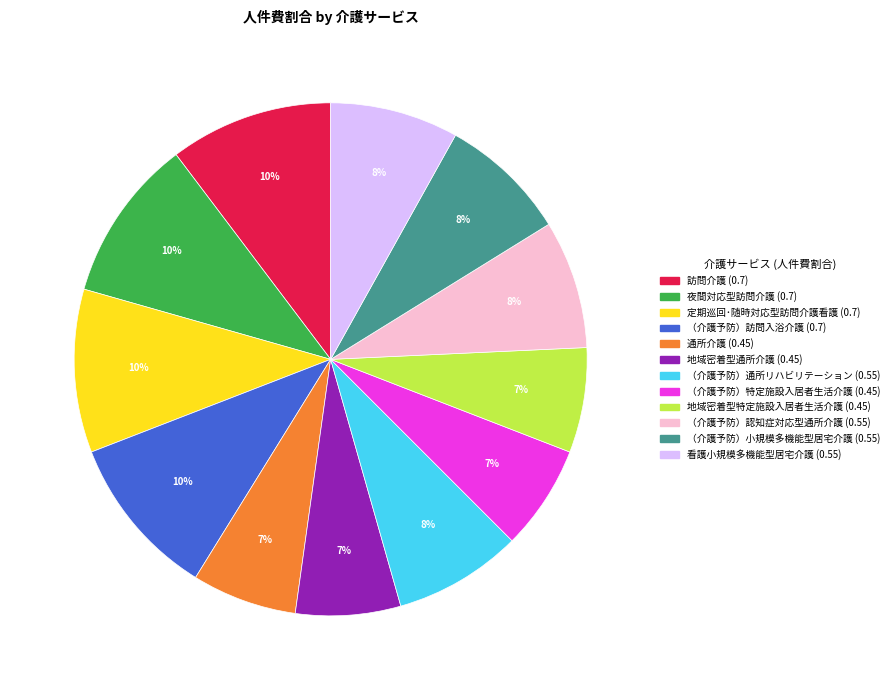

Does （介護予防）訪問入浴介護 represent more than half of the total?

No